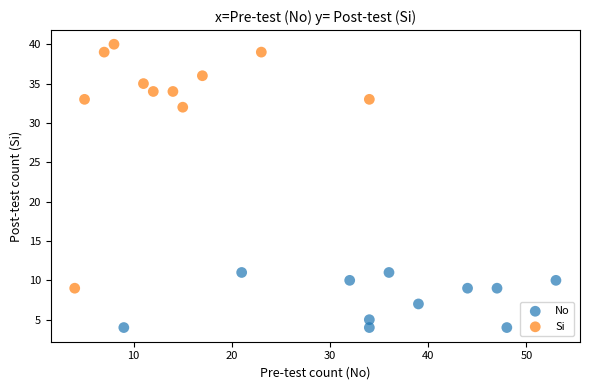

Which series reaches the minimum Y coordinate?

No